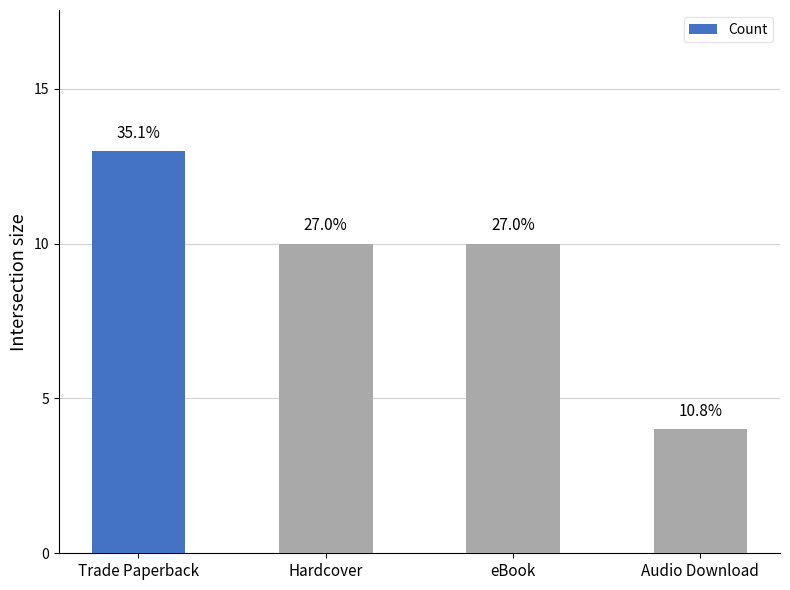

Where is the data nearest to the value 8?

Hardcover